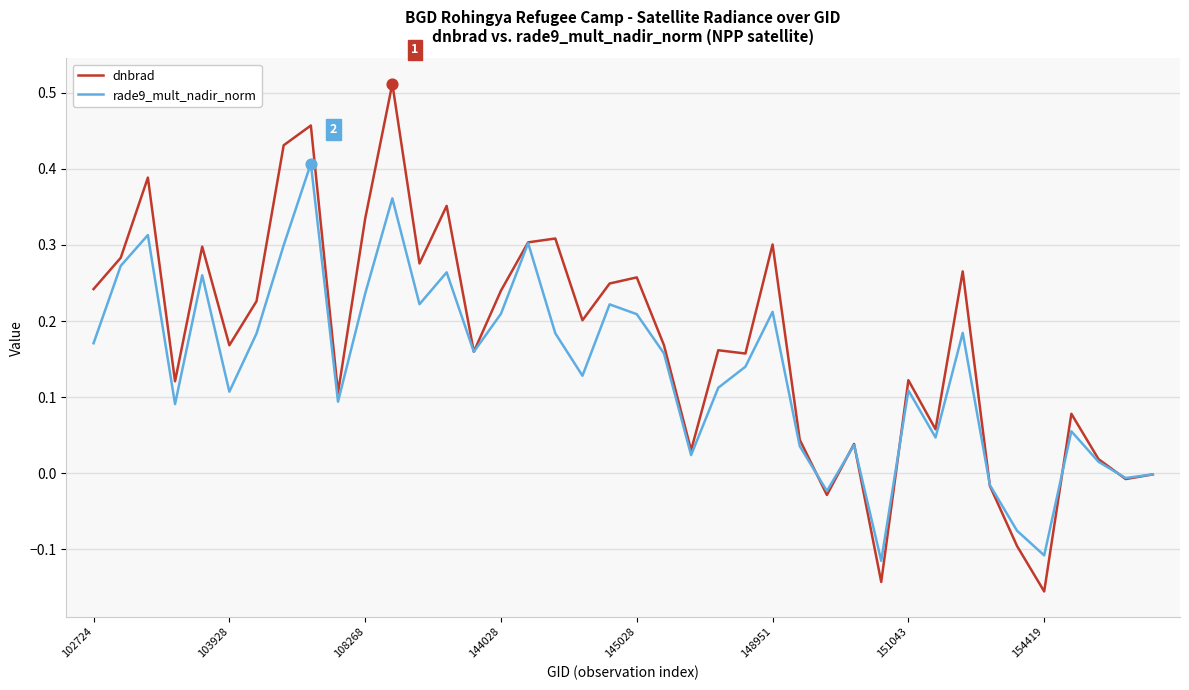

What are all the series names shown in the legend?

dnbrad, rade9_mult_nadir_norm